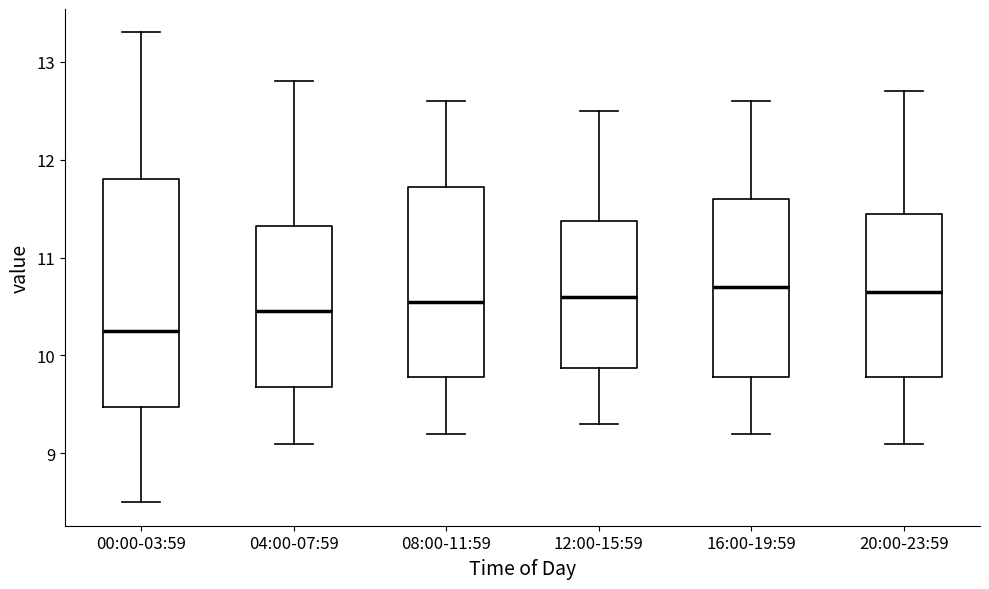

Reading left to right, transcribe this box plot: for each box, give where its median line is, the range the box spans, and where its two whiskers end, as read against the y-axis. The values are not printed on the chart, so give them approximately, as read against the axis.

00:00-03:59: median 10.3, box 9.5 to 11.8, whiskers 8.5 to 13.3
04:00-07:59: median 10.5, box 9.7 to 11.3, whiskers 9.1 to 12.8
08:00-11:59: median 10.6, box 9.8 to 11.7, whiskers 9.2 to 12.6
12:00-15:59: median 10.6, box 9.9 to 11.4, whiskers 9.3 to 12.5
16:00-19:59: median 10.7, box 9.8 to 11.6, whiskers 9.2 to 12.6
20:00-23:59: median 10.7, box 9.8 to 11.5, whiskers 9.1 to 12.7